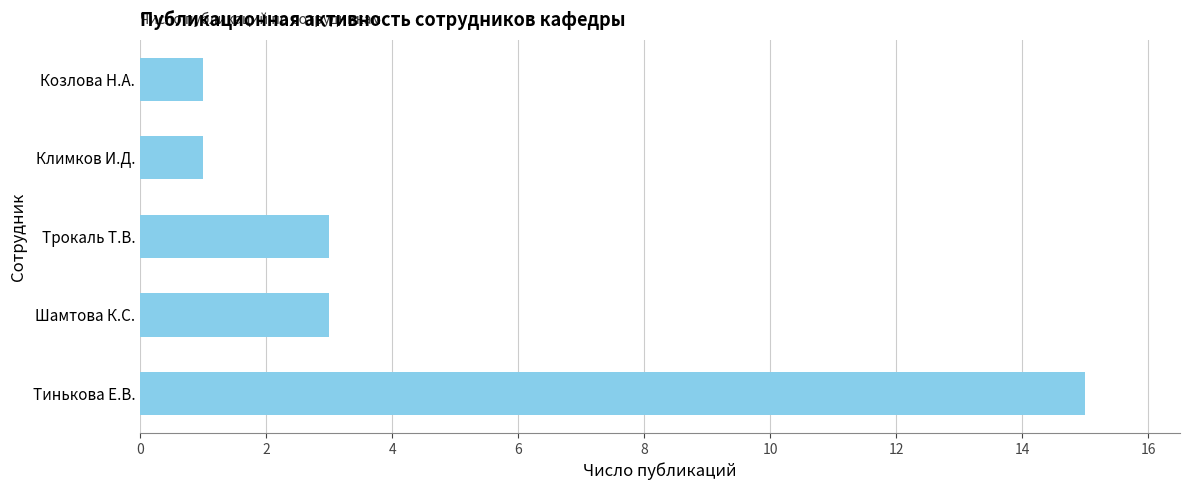

Between Тинькова Е.В. and Трокаль Т.В., which is larger?

Тинькова Е.В.